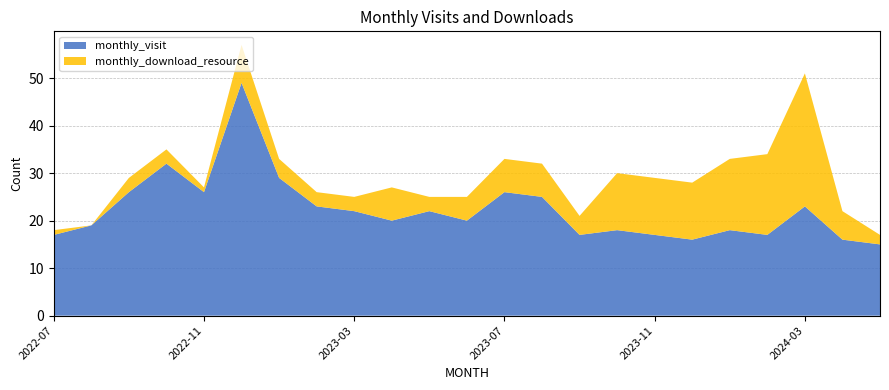

Reading right to left, what are all the values shown in this chart?

monthly_visit: 15	16	23	17	18	16	17	18	17	25	26	20	22	20	22	23	29	49	26	32	26	19	17
monthly_download_resource: 2	6	28	17	15	12	12	12	4	7	7	5	3	7	3	3	4	8	1	3	3	0	1